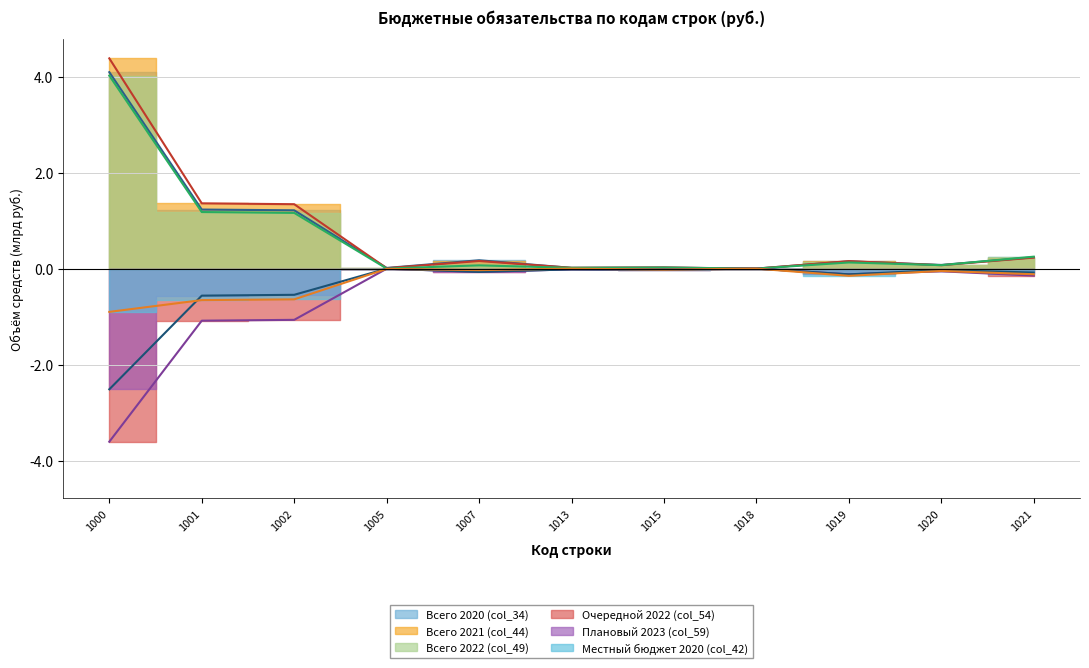

How many interior local valleys does the Всего 2022 (col_49) series have?

4